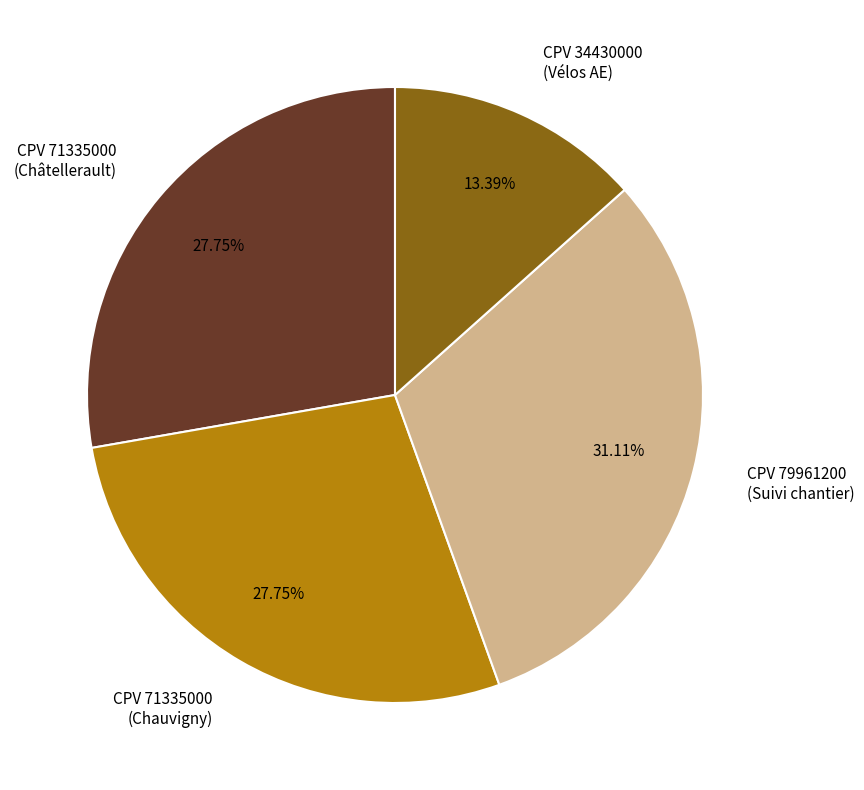

Does CPV 71335000 (Châtellerault) account for over 50% of the chart?

No